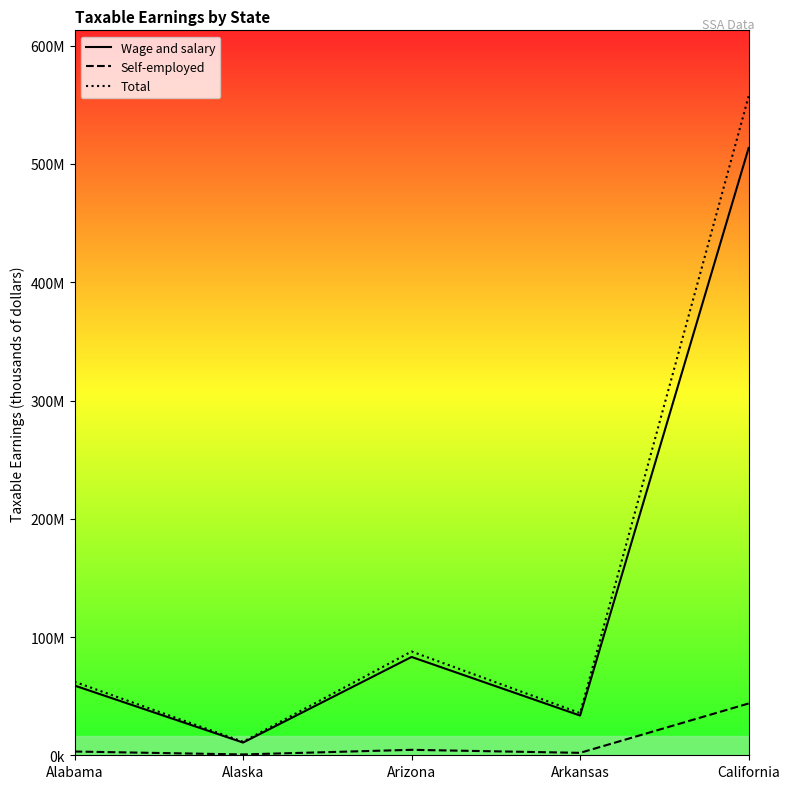

What is the label of the 2nd point from the right?

Arkansas